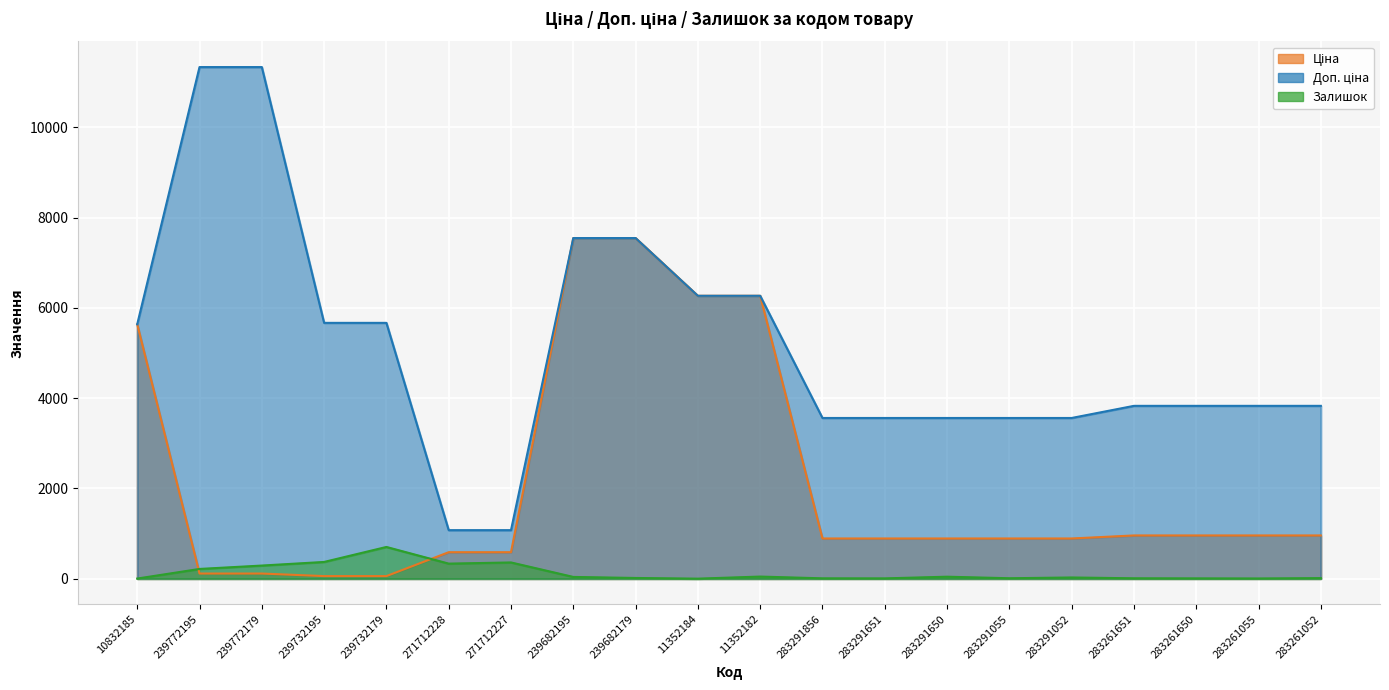

Which series has the largest range (max minus min)?

Доп. ціна